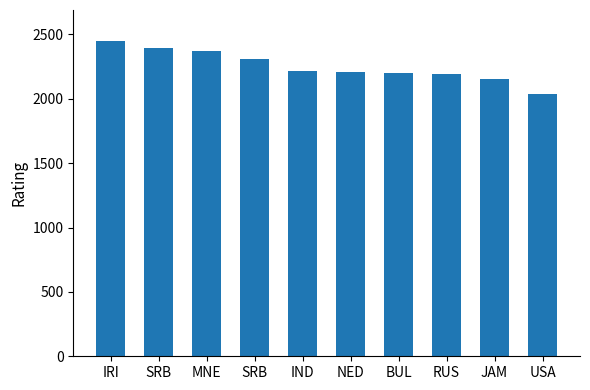

How many distinct data groups are displayed?

1